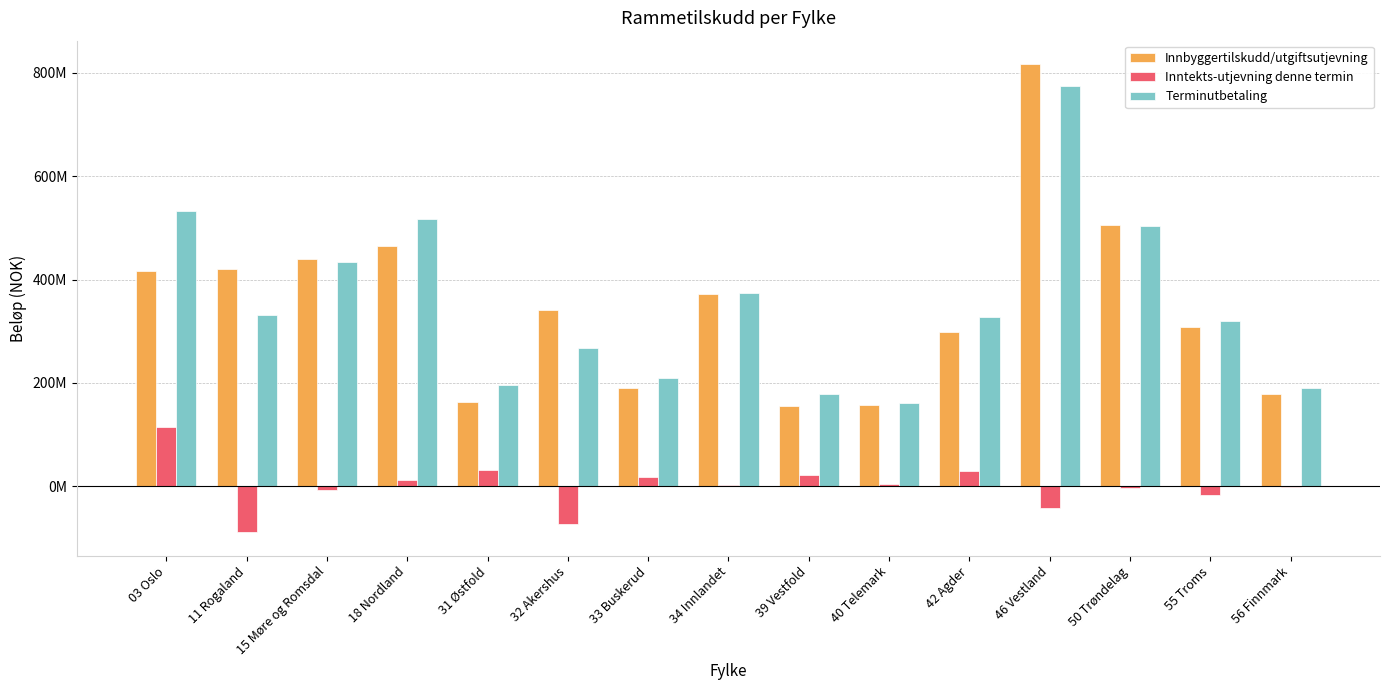

What is the sum of the Innbyggertilskudd/utgiftsutjevning values at 50 Trøndelag and 18 Nordland?

972255100